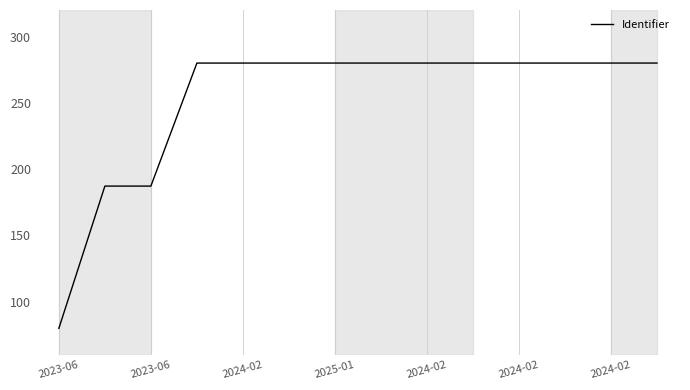

What is the sum of all values?

3534.4